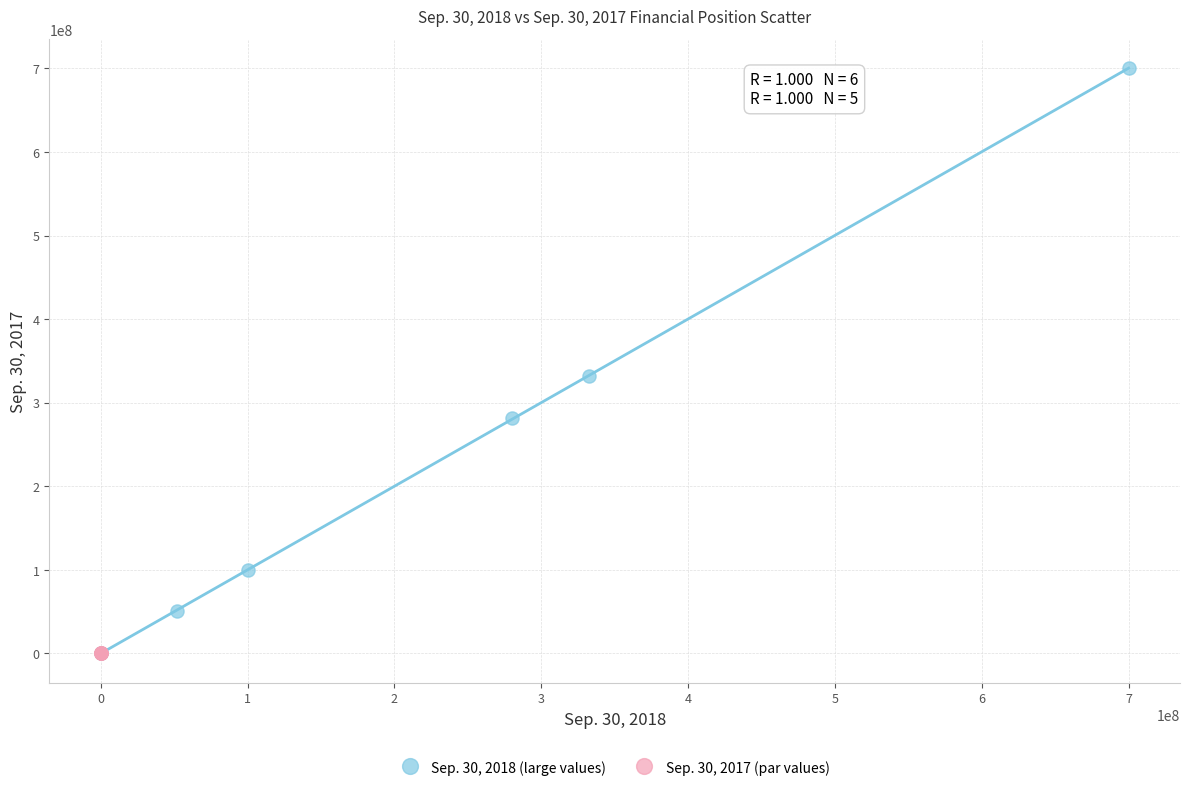

Which series reaches the maximum Y coordinate?

Sep. 30, 2018 (large values)